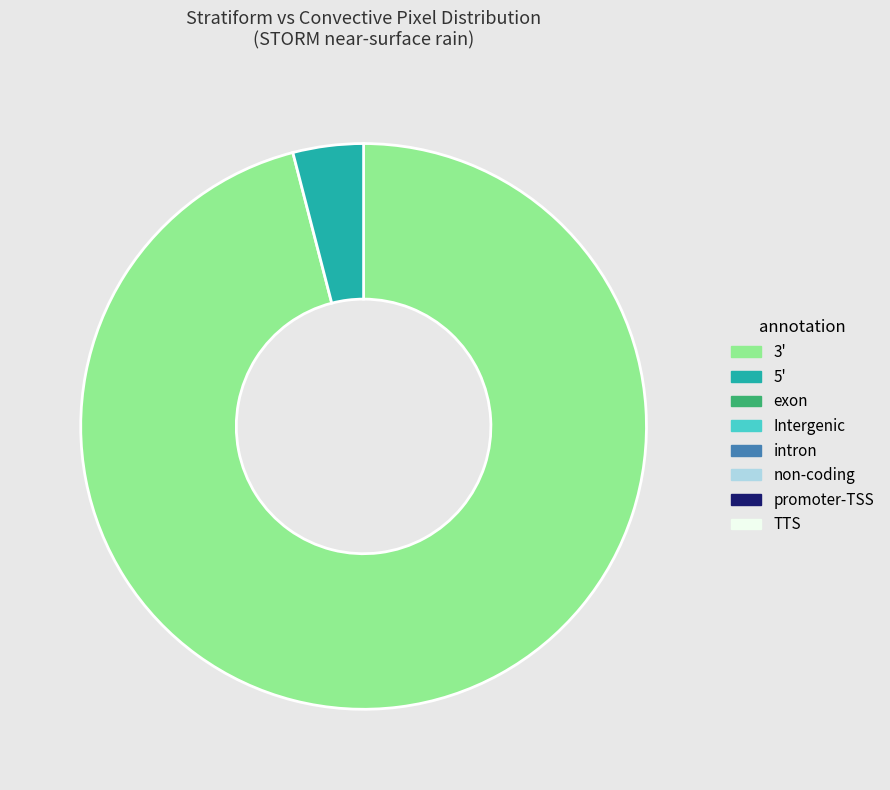

Does any single category account for the majority?

Yes